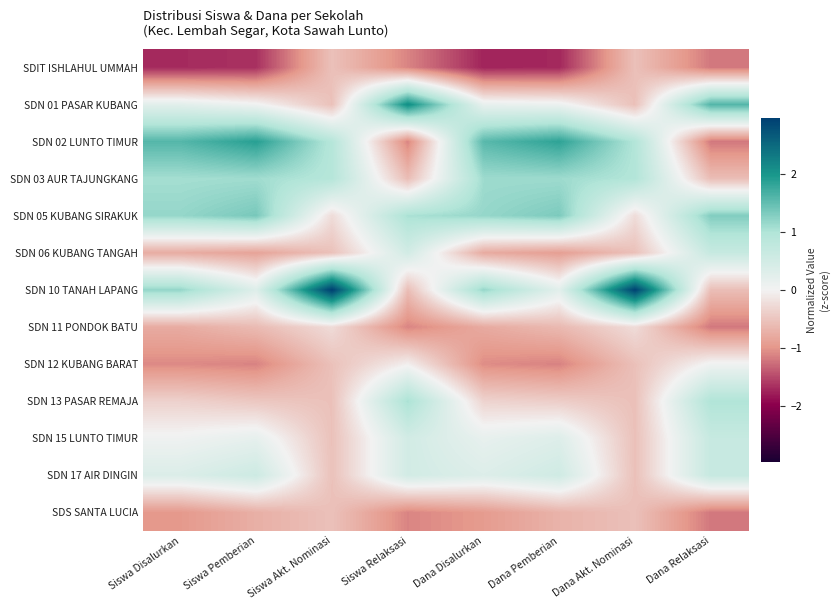

Between Dana Akt. Nominasi and Dana Relaksasi, which series saw the biggest shift?

SDN 10 TANAH LAPANG